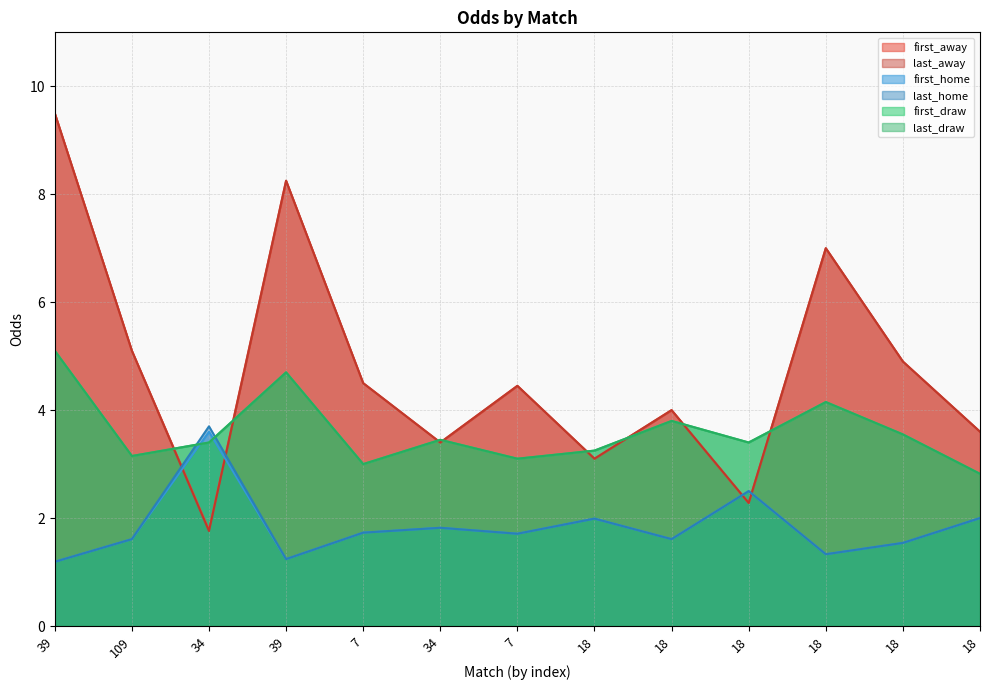

Which has a higher value, 18 or 34?

34